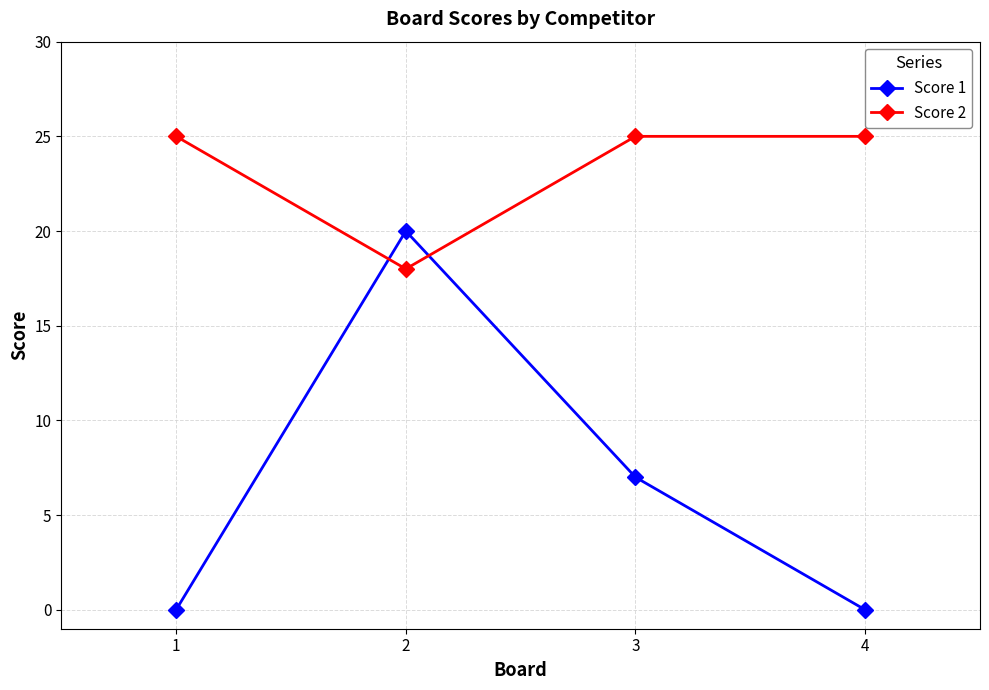

The Score 1 series shows 11 at 4. True or false?

False